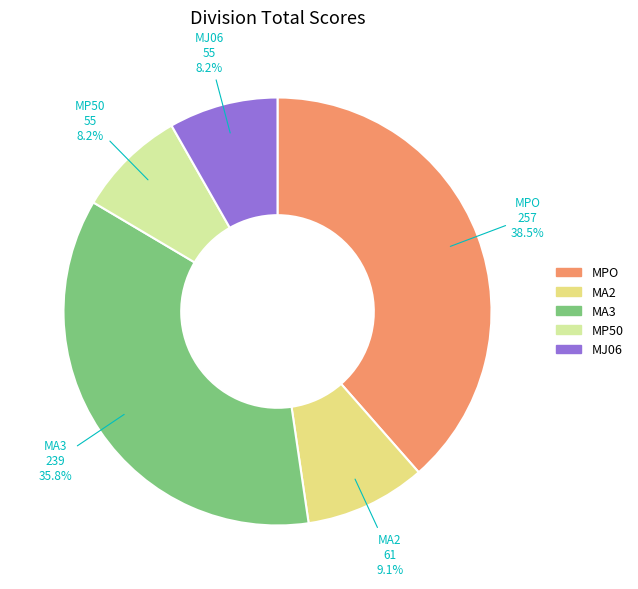

To the nearest percent, what portion does MA2 represent?

9%